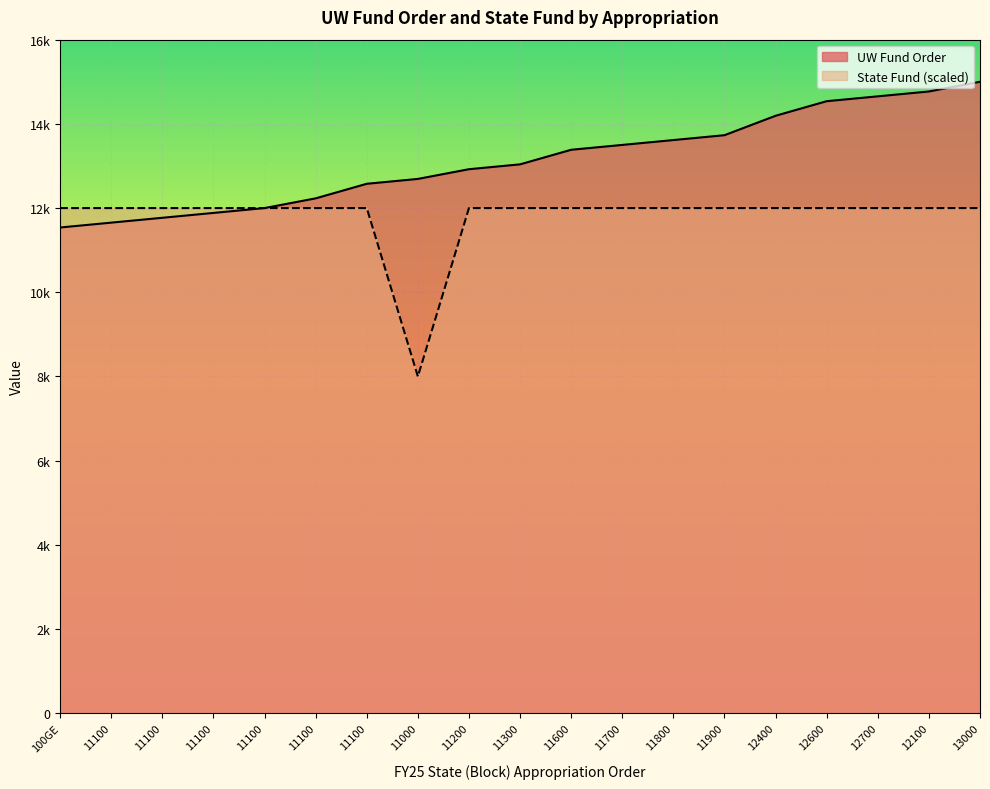

Where is the first local minimum for State Fund?

11000